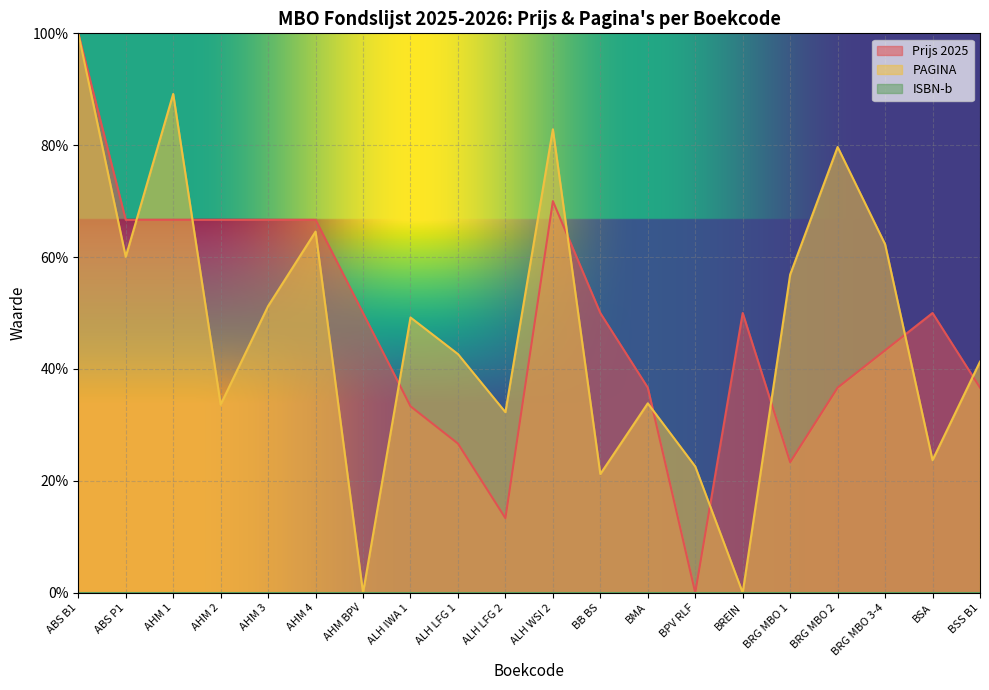

What position from the left is BSS B1?

20